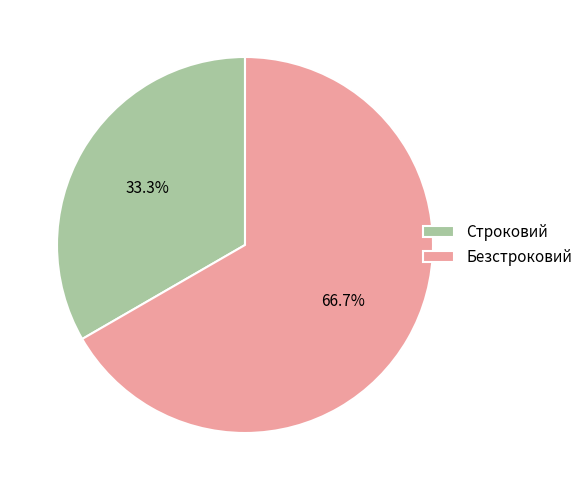

Approximately how many times larger is the value at Безстроковий compared to Строковий?

2.0